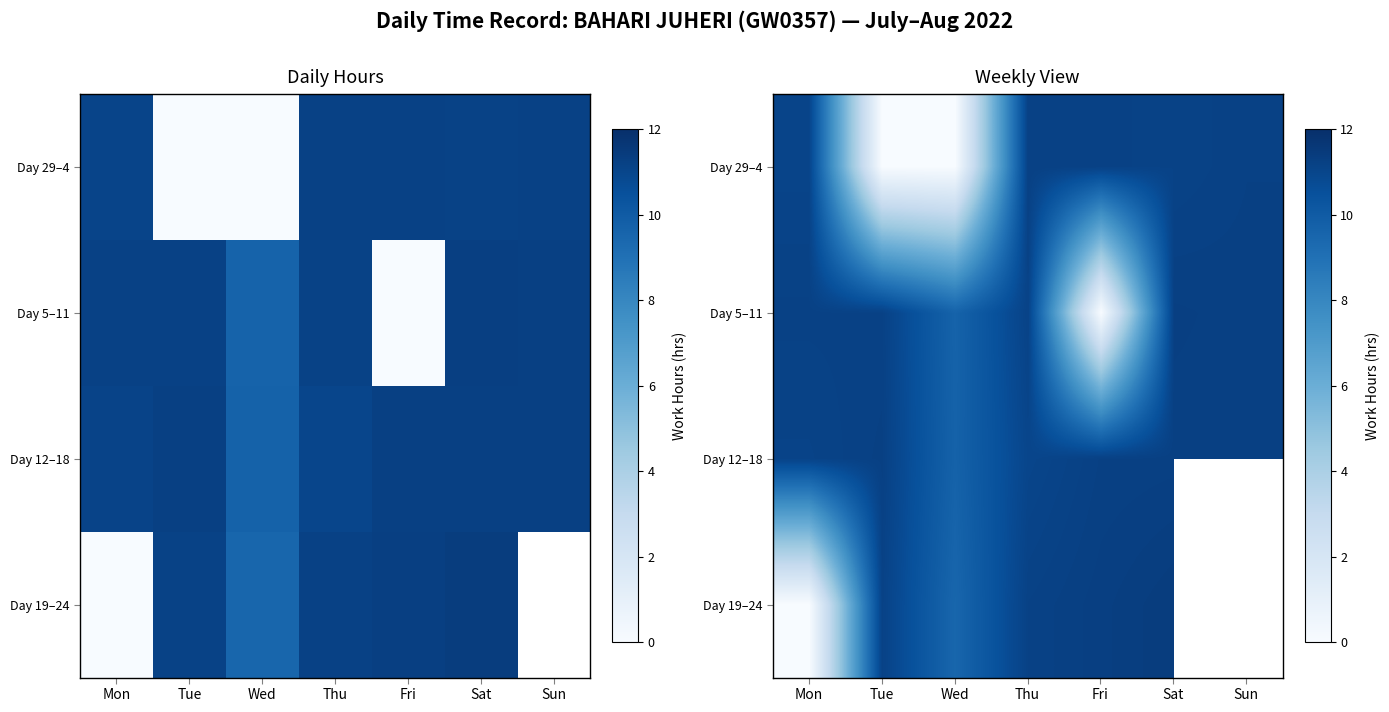

Is the value of Day 5–11 at Tue greater than the value of Day 29–4 at Fri?

No